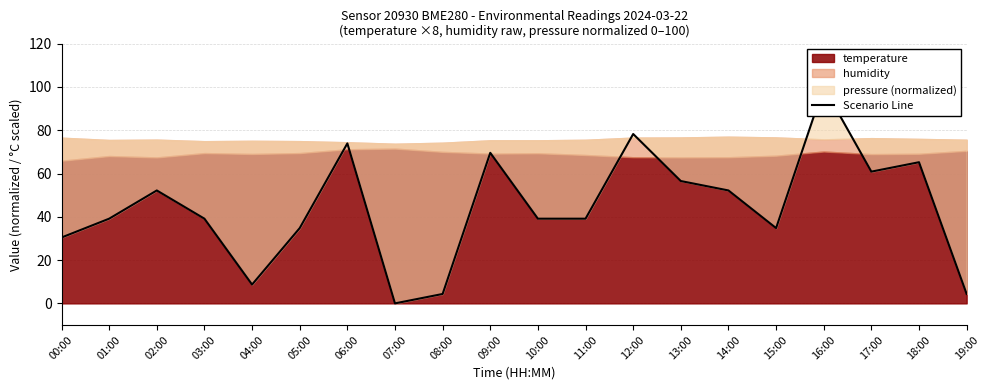

What is the sum of all values?

882.6